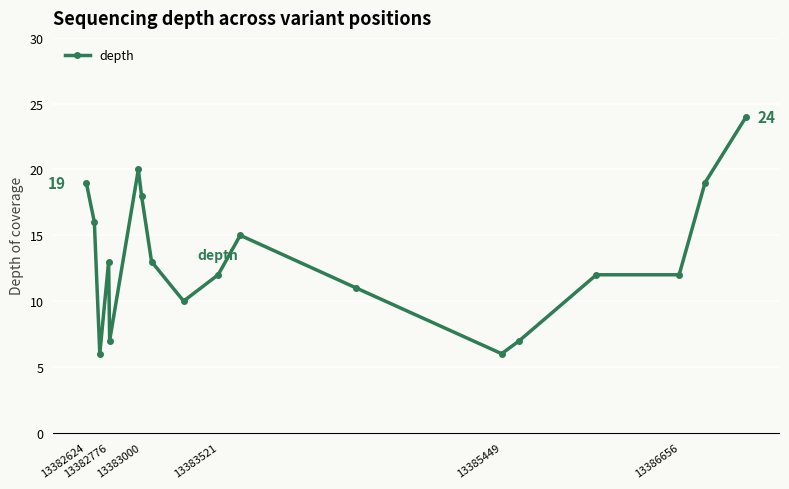

What is the maximum value shown in the chart?

24